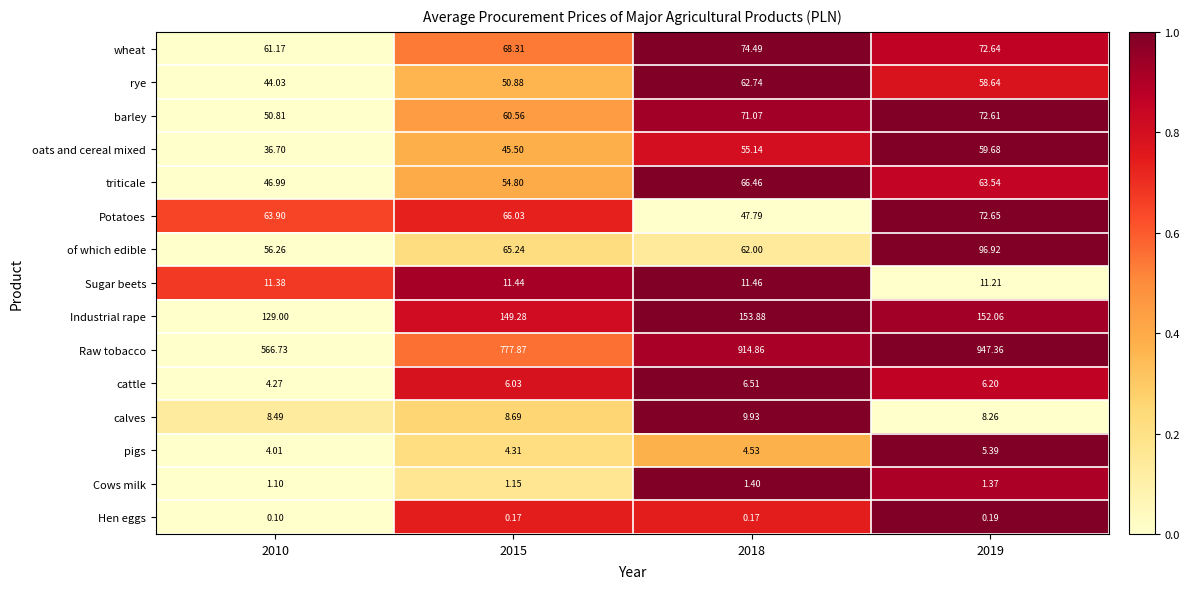

At how many categories does at least one series exceed 0?

4